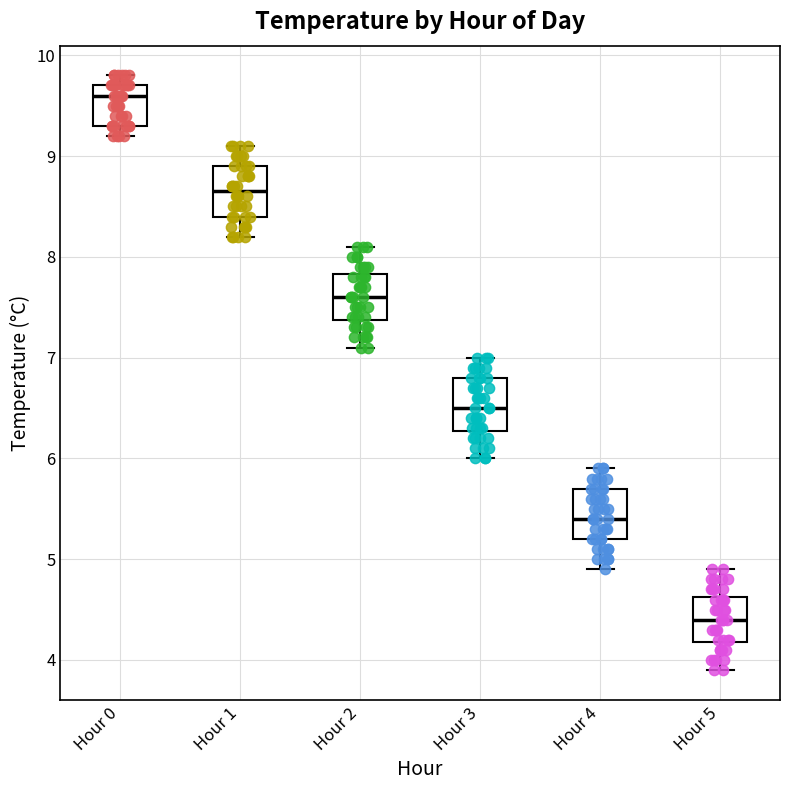

Reading left to right, read every box against the y-axis: the position of its median line, the range the box covers, and the ends of its whiskers. The values are not printed on the chart, so give them approximately, as read against the axis.

Hour 0: median 9.6, box 9.3 to 9.7, whiskers 9.2 to 9.8
Hour 1: median 8.7, box 8.4 to 8.9, whiskers 8.2 to 9.1
Hour 2: median 7.6, box 7.4 to 7.8, whiskers 7.1 to 8.1
Hour 3: median 6.5, box 6.3 to 6.8, whiskers 6.0 to 7.0
Hour 4: median 5.4, box 5.2 to 5.7, whiskers 4.9 to 5.9
Hour 5: median 4.4, box 4.2 to 4.6, whiskers 3.9 to 4.9